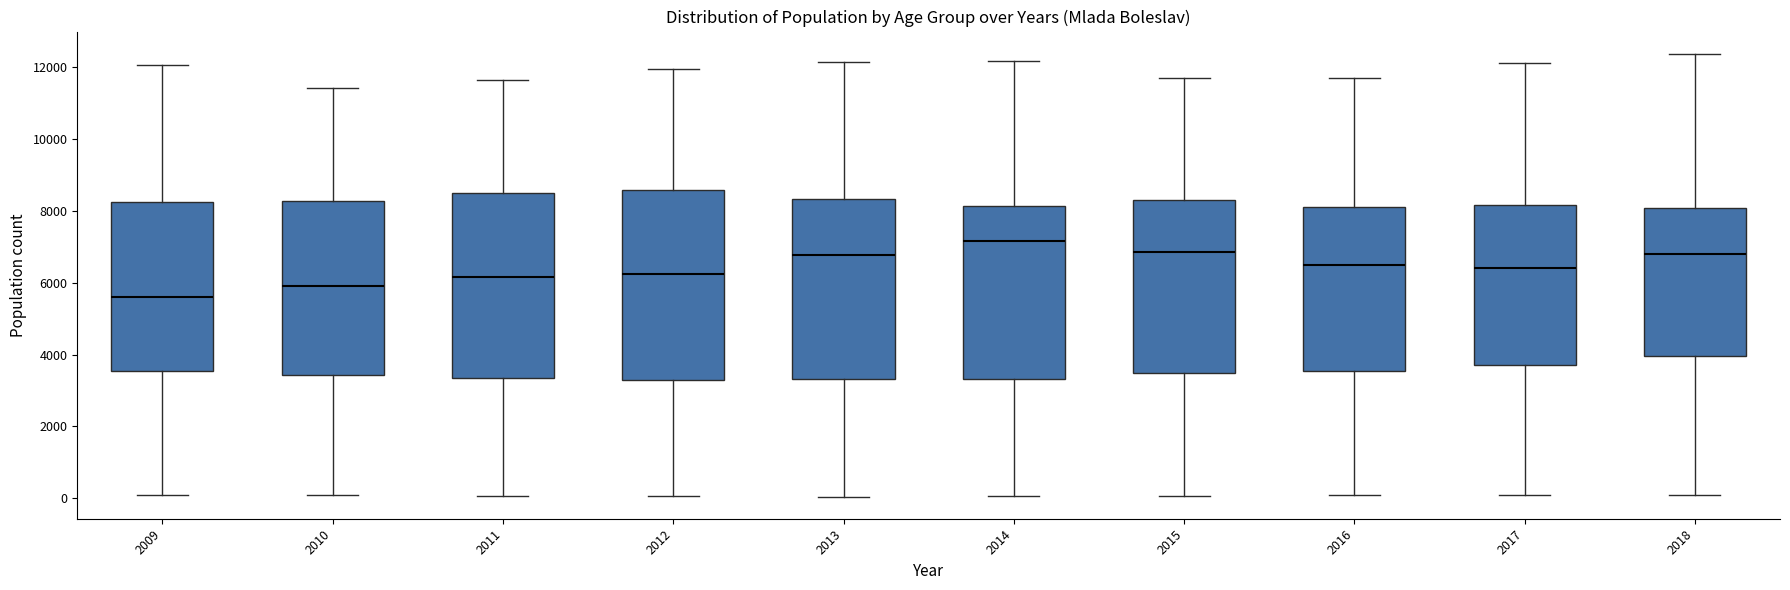

Reading left to right, transcribe this box plot: for each box, give where its median line is, the range the box spans, and where its two whiskers end, as read against the y-axis. The values are not printed on the chart, so give them approximately, as read against the axis.

2009: median 5600, box 3600 to 8200, whiskers 0 to 12000
2010: median 6000, box 3400 to 8200, whiskers 0 to 11400
2011: median 6200, box 3400 to 8600, whiskers 0 to 11600
2012: median 6200, box 3200 to 8600, whiskers 0 to 12000
2013: median 6800, box 3400 to 8400, whiskers 0 to 12200
2014: median 7200, box 3400 to 8200, whiskers 0 to 12200
2015: median 6800, box 3400 to 8400, whiskers 0 to 11800
2016: median 6400, box 3600 to 8200, whiskers 0 to 11600
2017: median 6400, box 3800 to 8200, whiskers 0 to 12200
2018: median 6800, box 4000 to 8000, whiskers 200 to 12400